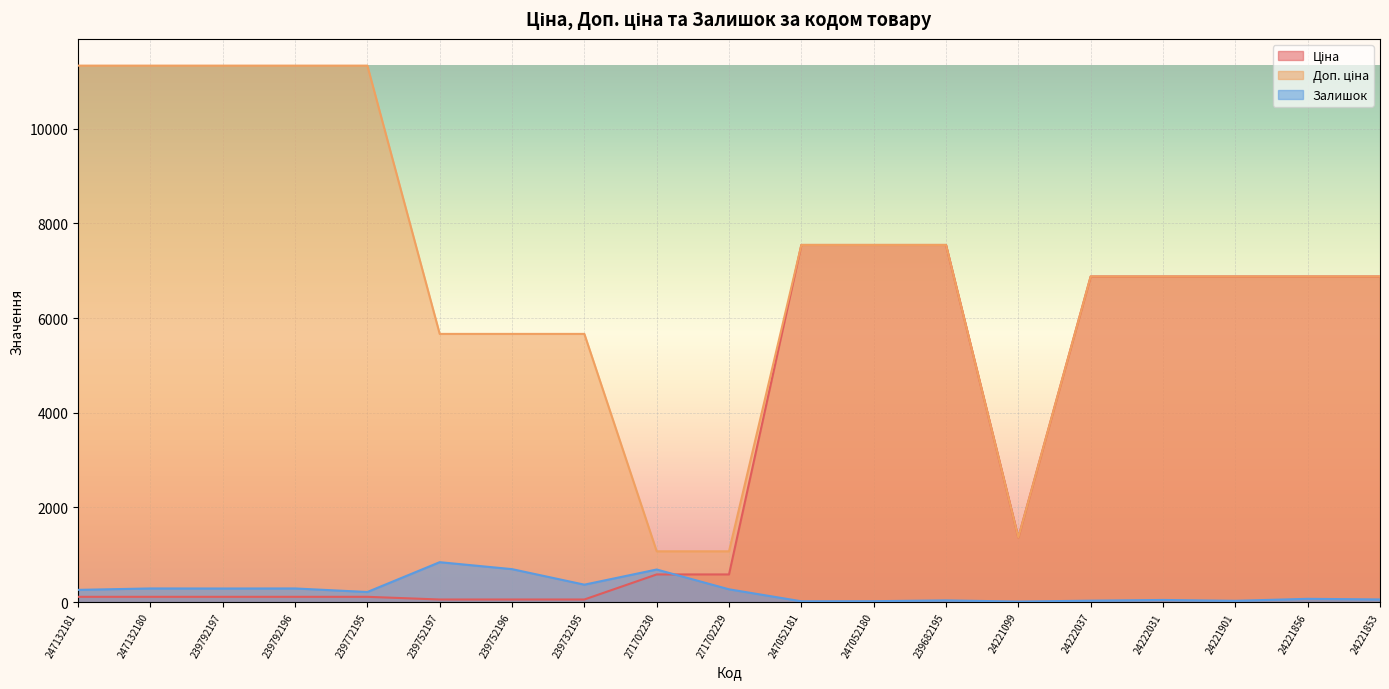

What is the difference between the maximum and second lowest values in the Залишок series?

826.0